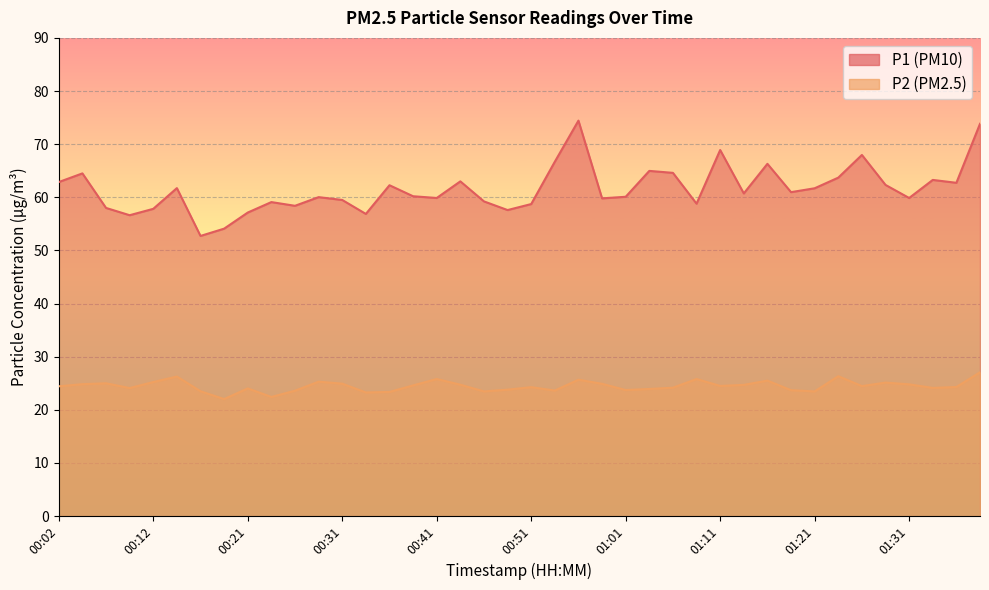

What is the label of the 10th point from the right?

01:16